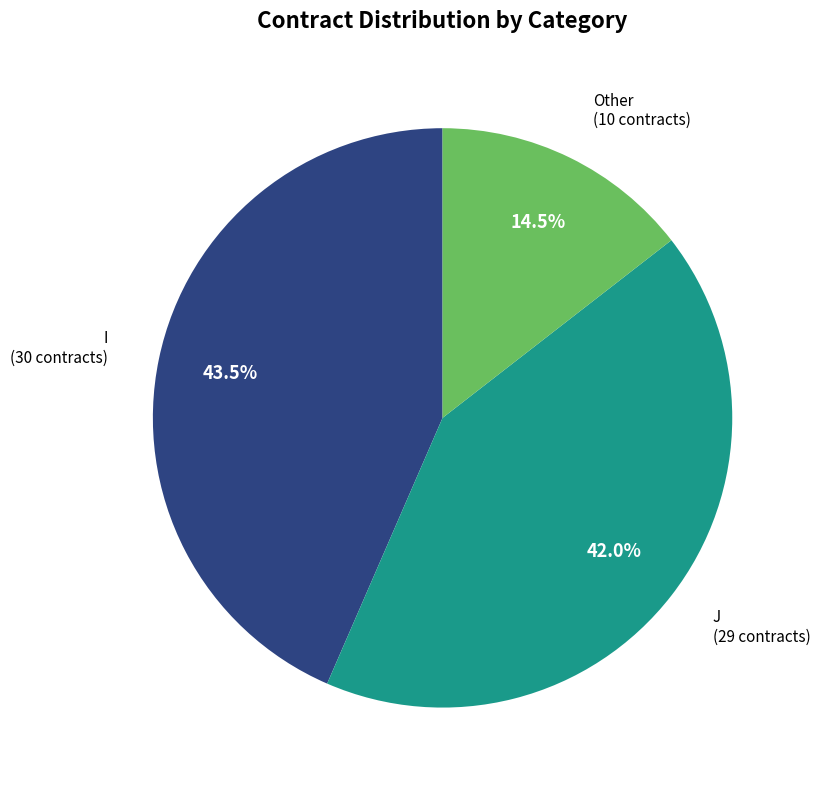

To the nearest percent, what is the difference between the largest and smallest slice percentages?

29%